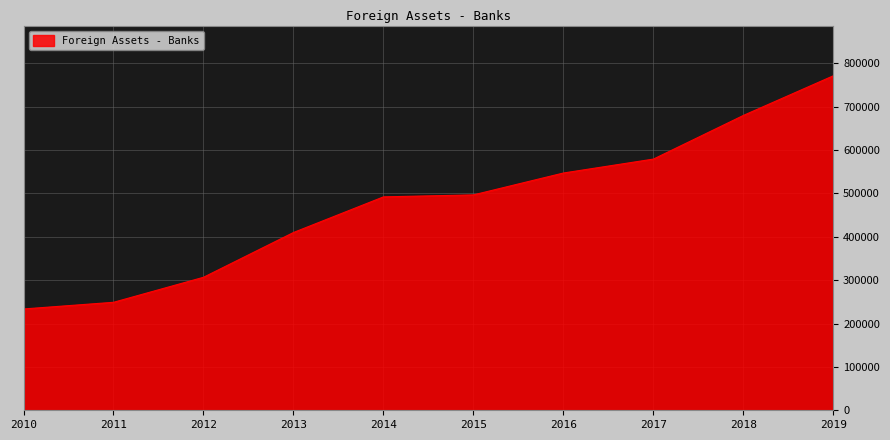

What is the minimum value shown in the chart?

233513